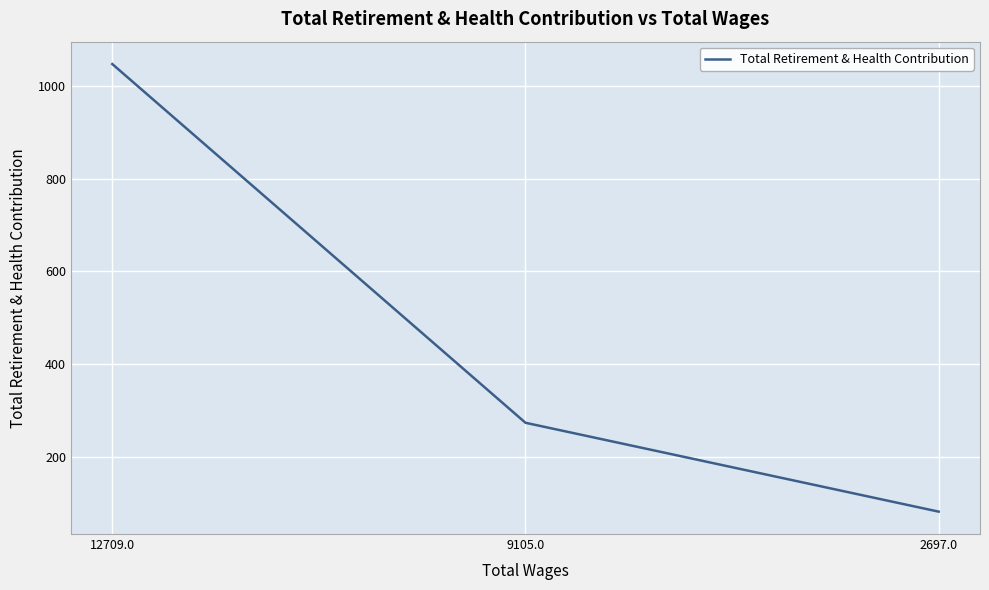

What is the greatest value displayed?

1048